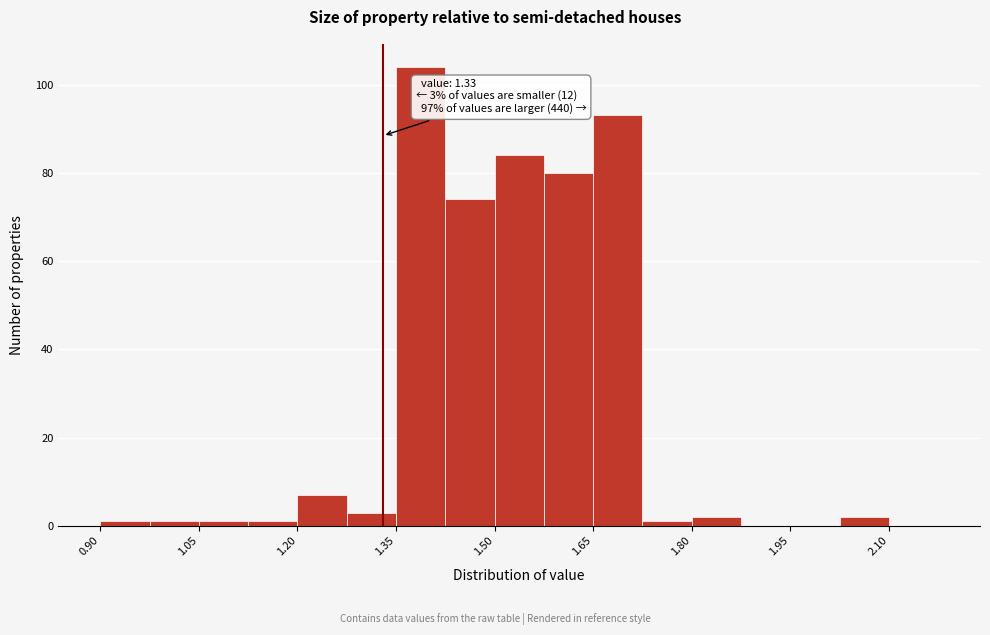

Around what value on the x-axis is the tallest bar? Give the approximate position of its centre, as read against the axis.

1.38